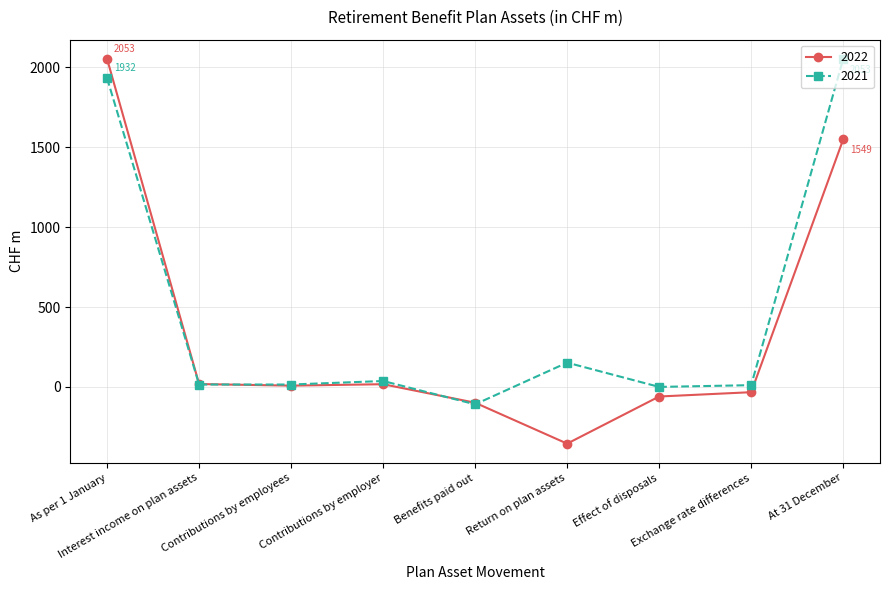

True or false: 2021 has more than 0 points higher than both neighbors.

True